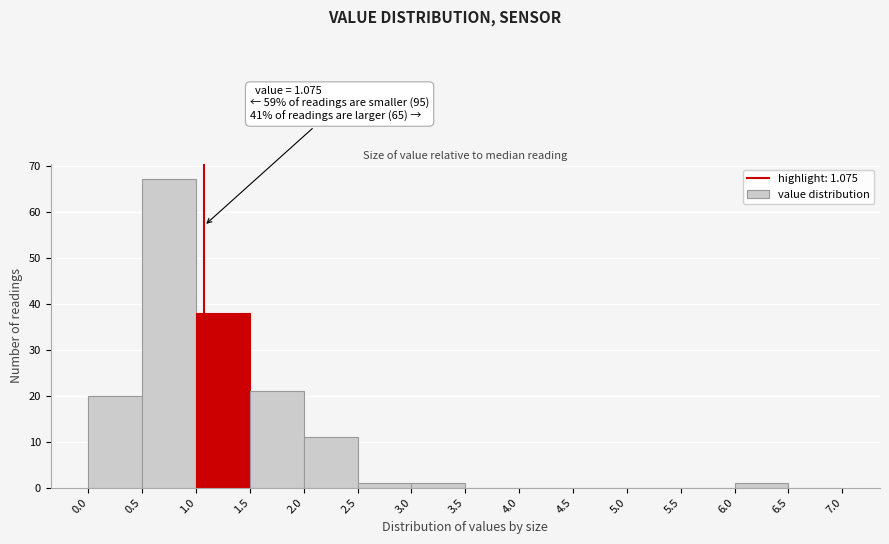

Over which range of the x-axis is the bar tallest?

0.5 to 1.0